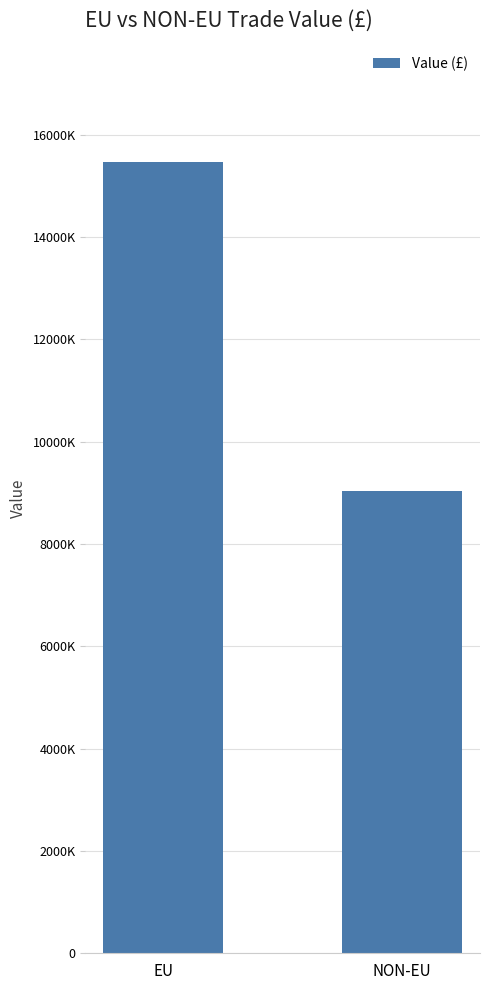

Does the chart contain any negative values?

No